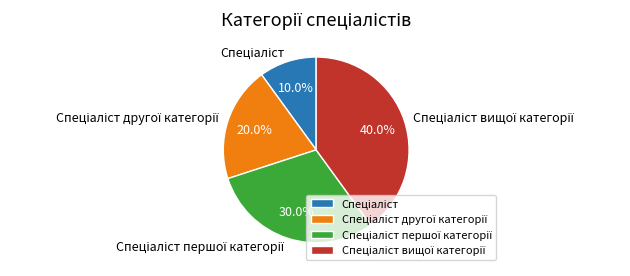

Is there a majority slice in this chart?

No